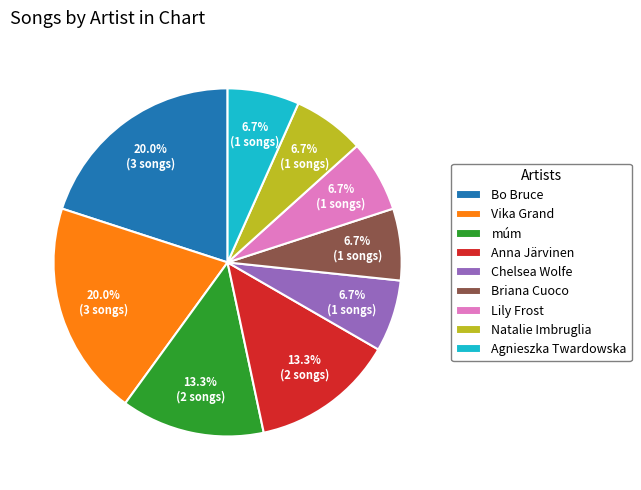

What is the ratio of the value at Anna Järvinen to the value at Briana Cuoco?

2.0